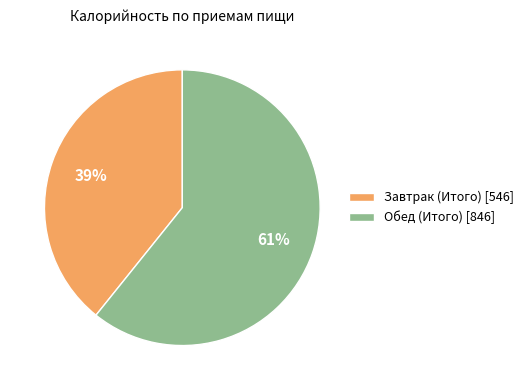

To the nearest percent, what percentage of the pie is Обед (Итого)?

61%